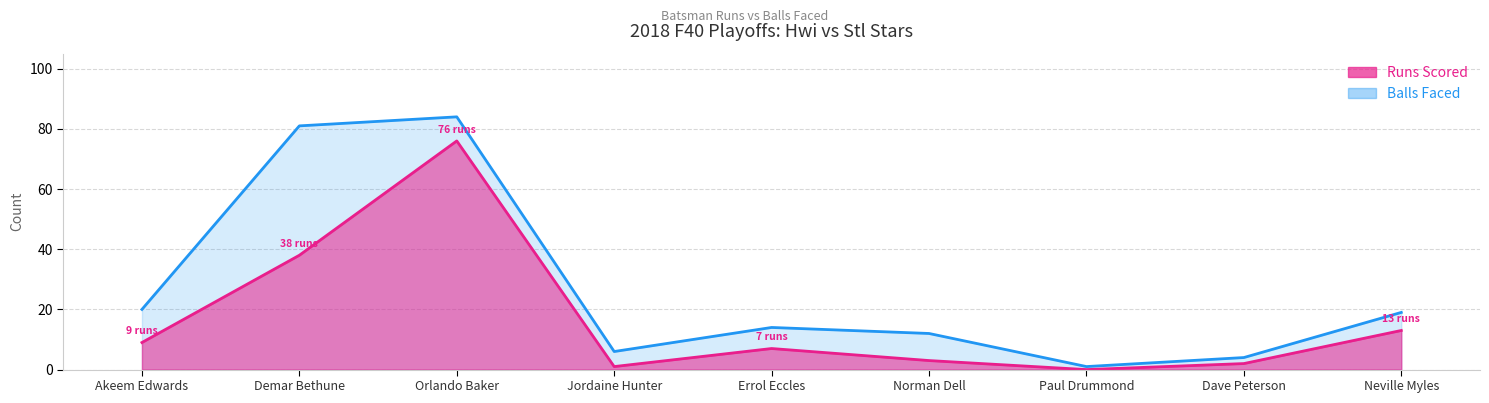

In runs, how many points are higher than both neighbors (excluding endpoints)?

2